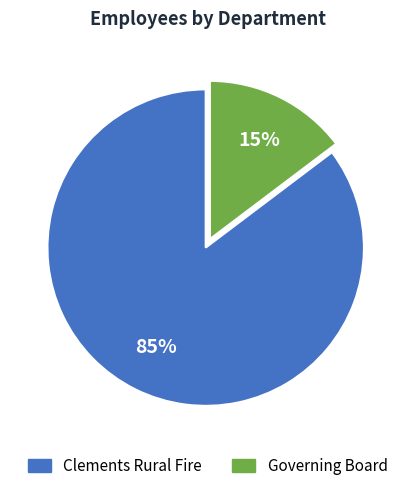

Do Clements Rural Fire and Governing Board together represent more than half of the pie?

Yes